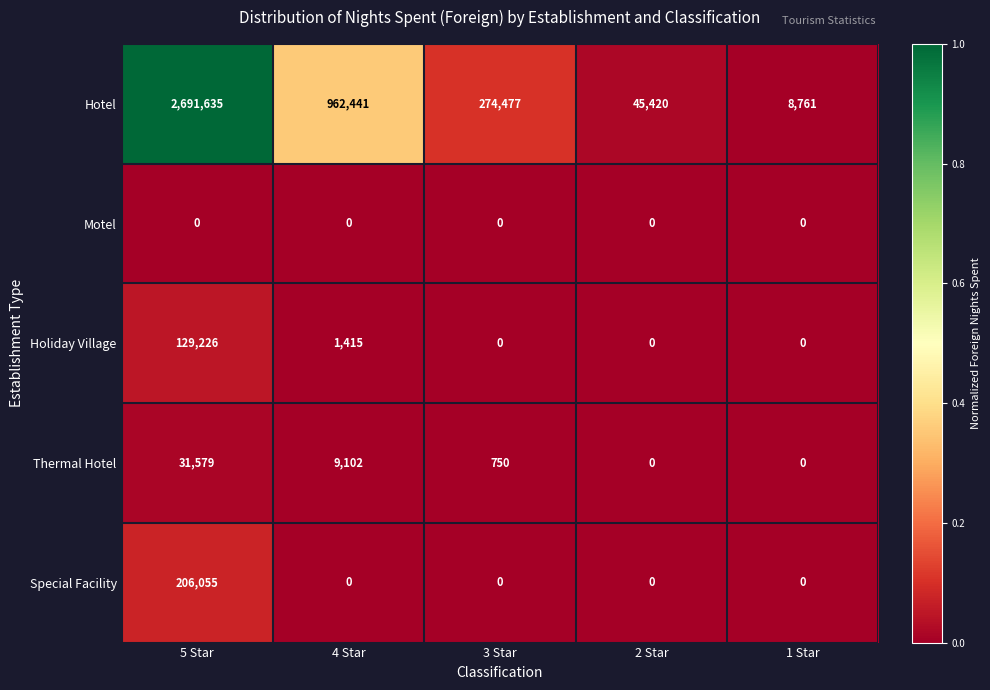

Rank the series by their maximum value, from lowest to highest.

Motel, Thermal Hotel, Holiday Village, Special Facility, Hotel